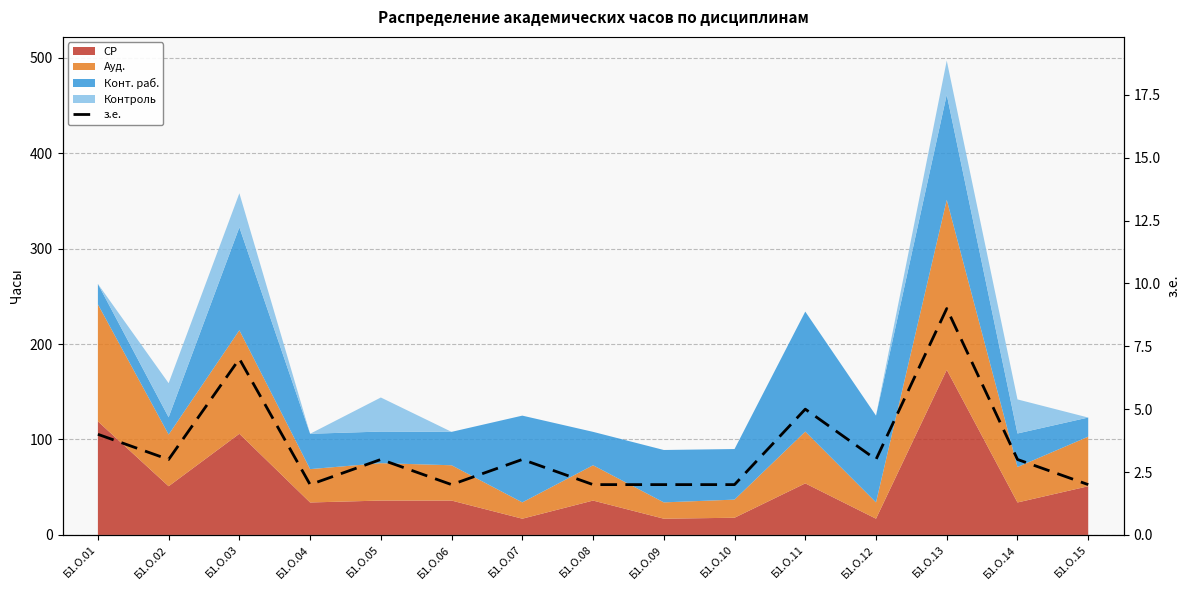

Read the value at Б1.О.09.

2